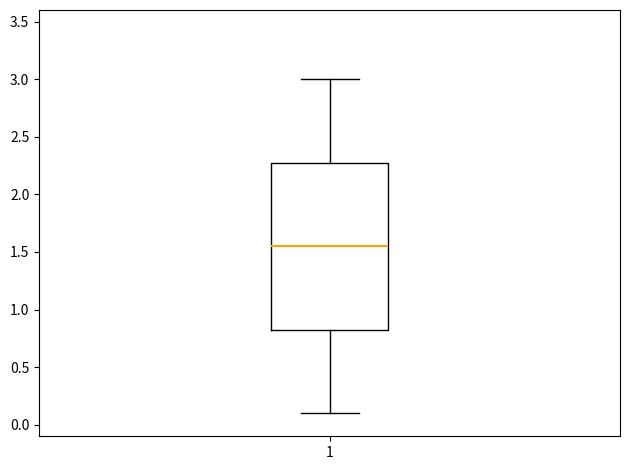

Where does the median line of the box at x = 1 sit on the y-axis? The values are not printed on the chart, so give them approximately, as read against the axis.

1.55